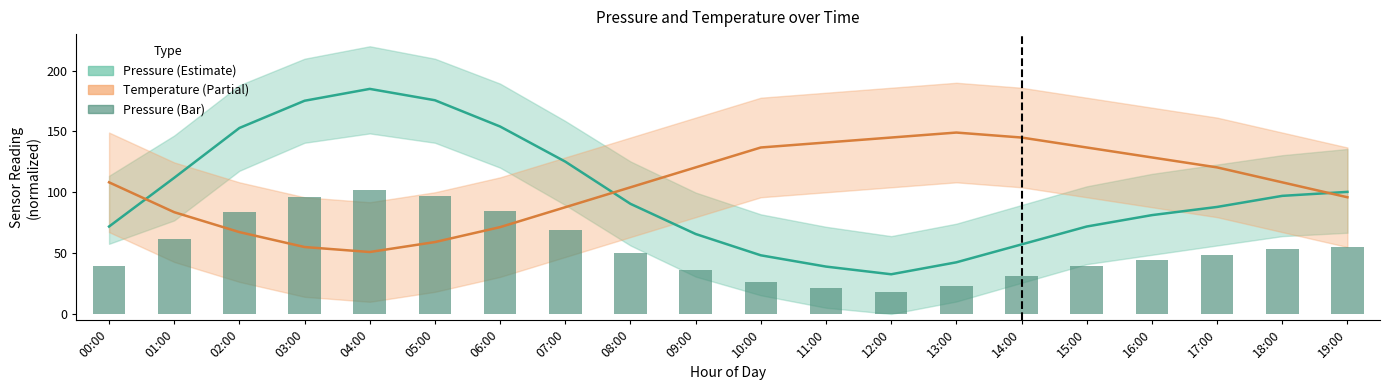

Which has a higher value, 06:00 or 17:00?

06:00